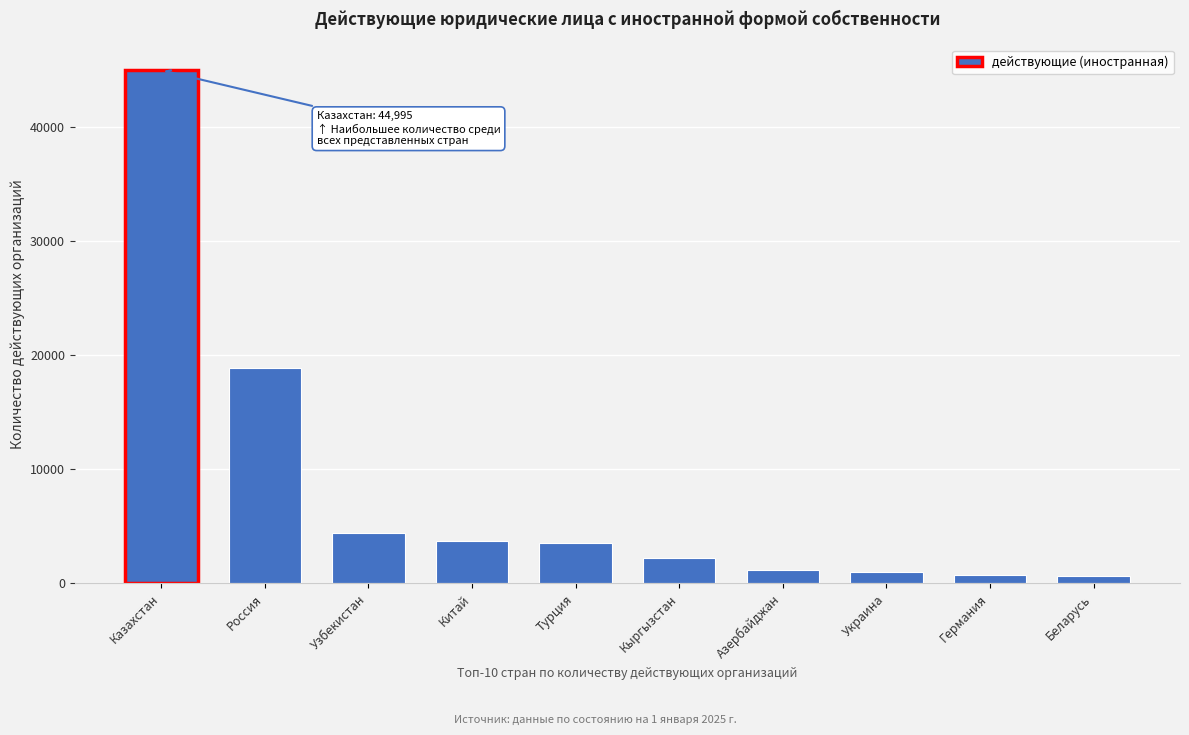

What is the label of the 3rd bar from the left?

Узбекистан